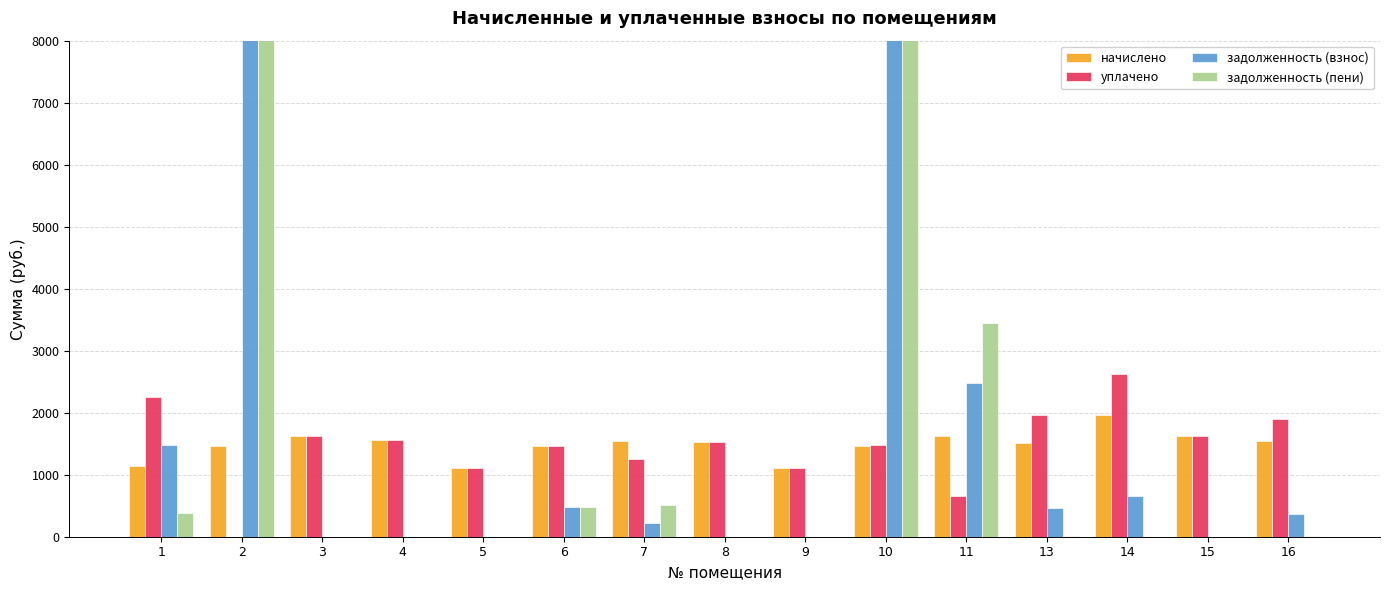

Reading left to right, what are all the values shown in this chart?

начислено: 1=1143.0	2=1456.4	3=1626.0	4=1555.9	5=1106.1	6=1460.0	7=1548.5	8=1530.1	9=1106.1	10=1456.4	11=1629.7	13=1511.7	14=1965.2	15=1626.0	16=1544.8
уплачено: 1=2249.0	2=0.0	3=1626.0	4=1555.9	5=1106.1	6=1460.0	7=1249.1	8=1530.1	9=1106.1	10=1478.4	11=657.1	13=1970.9	14=2620.2	15=1626.0	16=1899.8
задолженность (взнос): 1=1487.0	2=13590.9	3=0.0	4=0.0	5=0.0	6=486.7	7=216.8	8=0.0	9=0.0	10=27178.3	11=2472.7	13=465.4	14=655.1	15=0.0	16=359.9
задолженность (пени): 1=381.0	2=15047.3	3=0.0	4=0.0	5=0.0	6=486.7	7=516.2	8=0.0	9=0.0	10=27156.2	11=3445.2	13=6.2	14=0.0	15=0.0	16=4.9